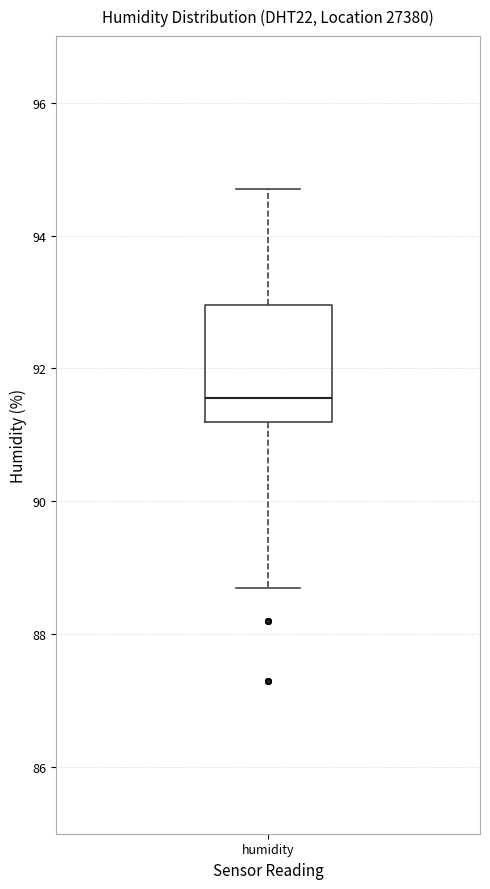

Read this box plot against the y-axis: the position of the median line, the range covered by the box, and the ends of both whiskers. The values are not printed on the chart, so give them approximately, as read against the axis.

median 91.6, box 91.2 to 93.0, whiskers 88.8 to 94.8